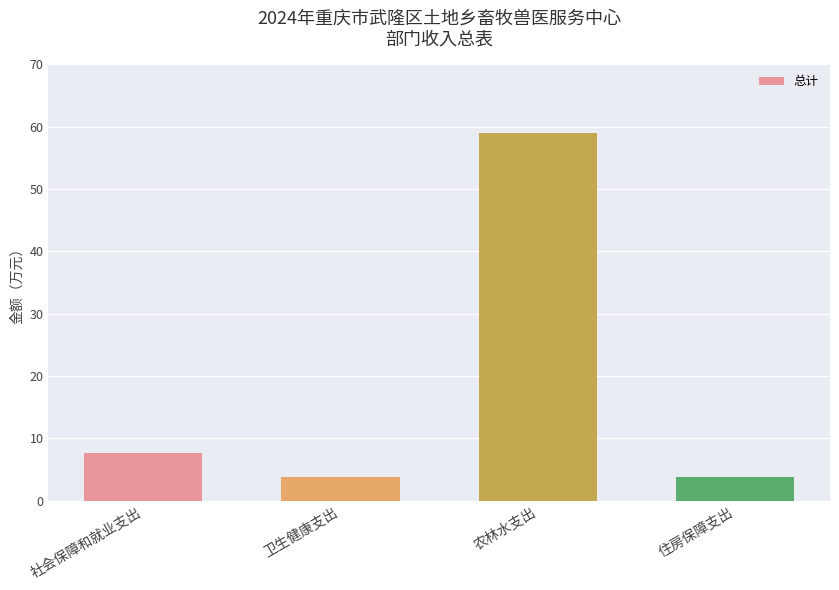

How many values exceed 7?

2